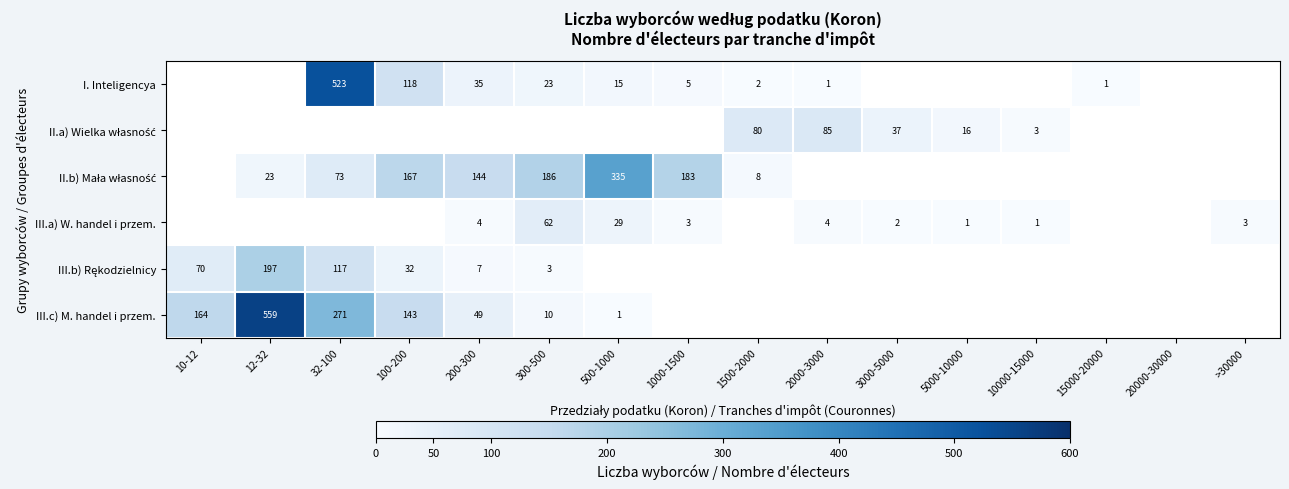

Is it true that III.c) M. handel i przem. equals 731 at 12-32?

False